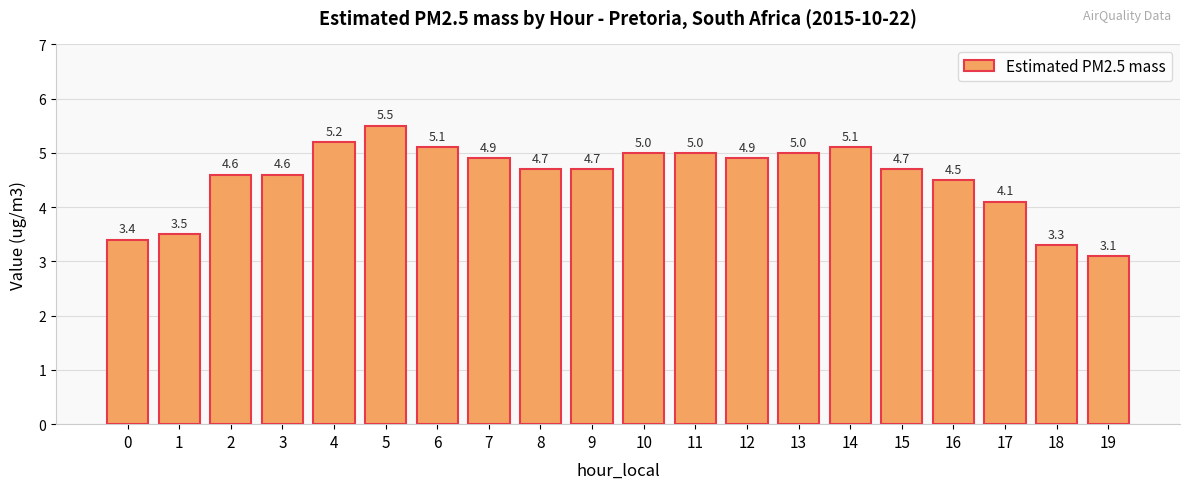

The chart shows a value of 4.7 at 9. True or false?

True